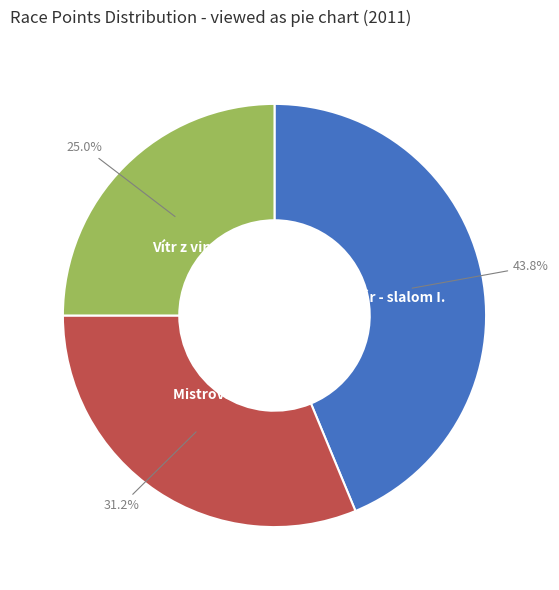

Is there any slice that represents more than half of the pie?

No